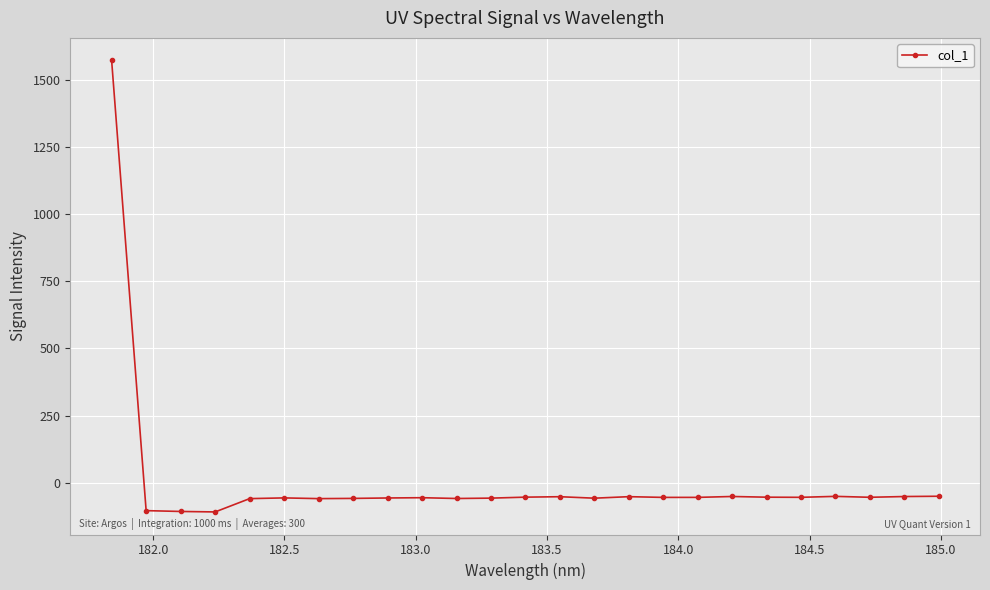

What is the smallest value displayed?

-108.5